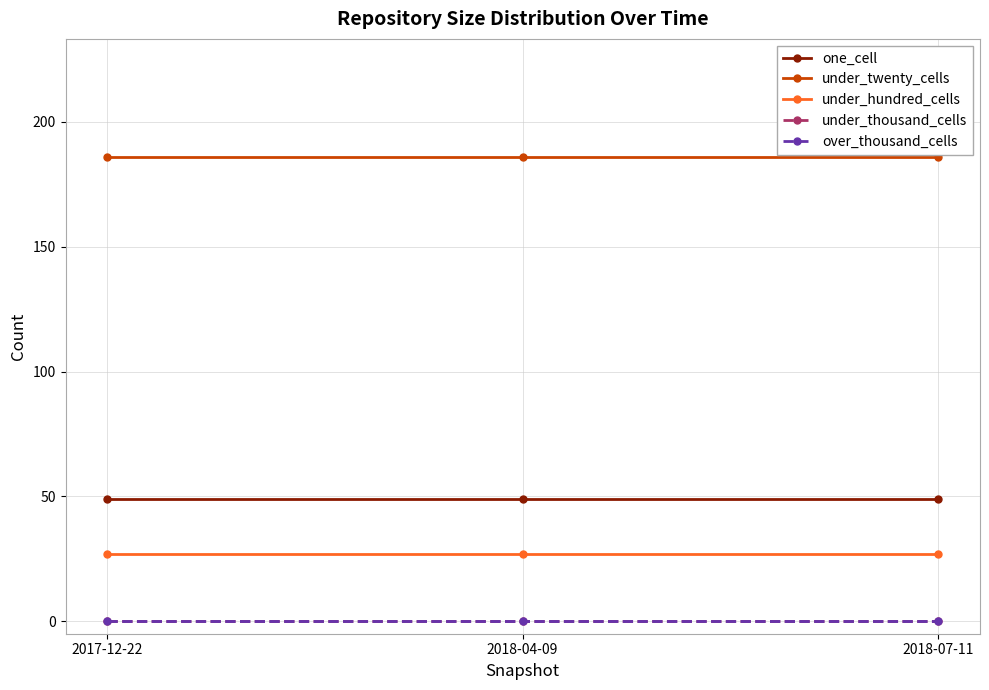

Reading left to right, extract all data points from this chart.

one_cell: 2017-12-22=49	2018-04-09=49	2018-07-11=49
under_twenty_cells: 2017-12-22=186	2018-04-09=186	2018-07-11=186
under_hundred_cells: 2017-12-22=27	2018-04-09=27	2018-07-11=27
under_thousand_cells: 2017-12-22=0	2018-04-09=0	2018-07-11=0
over_thousand_cells: 2017-12-22=0	2018-04-09=0	2018-07-11=0